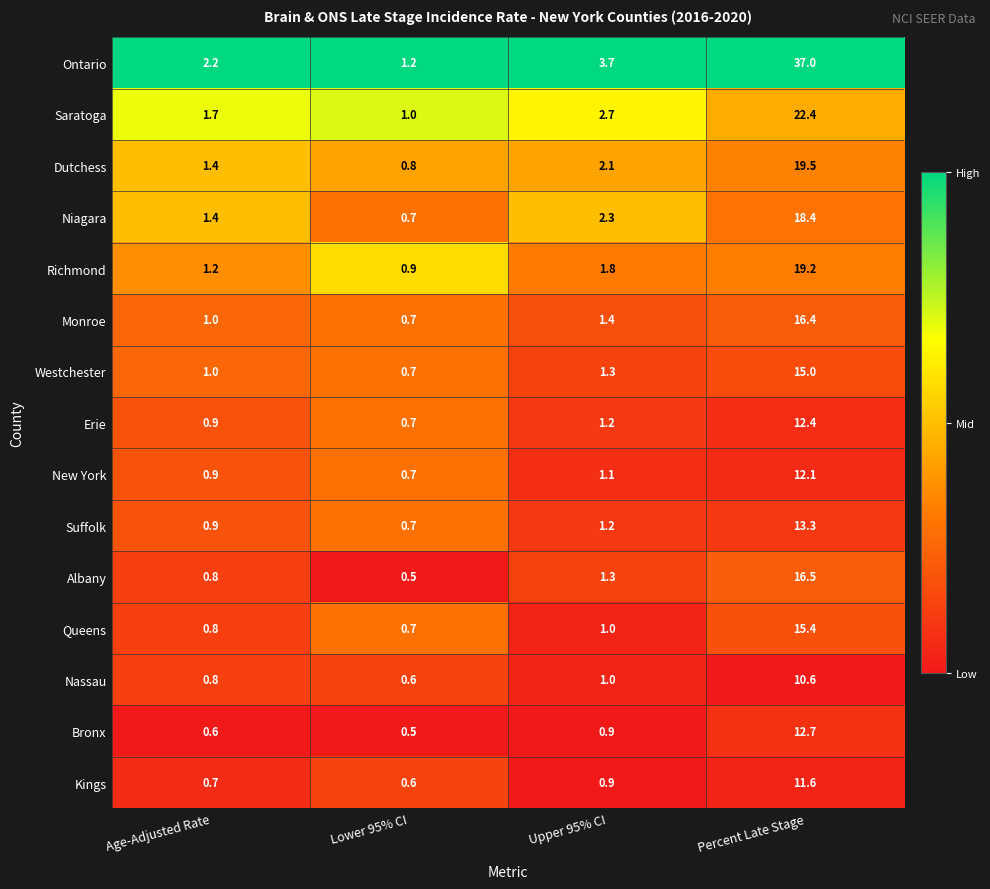

Between Lower 95% CI and Upper 95% CI, which series saw the biggest shift?

Ontario